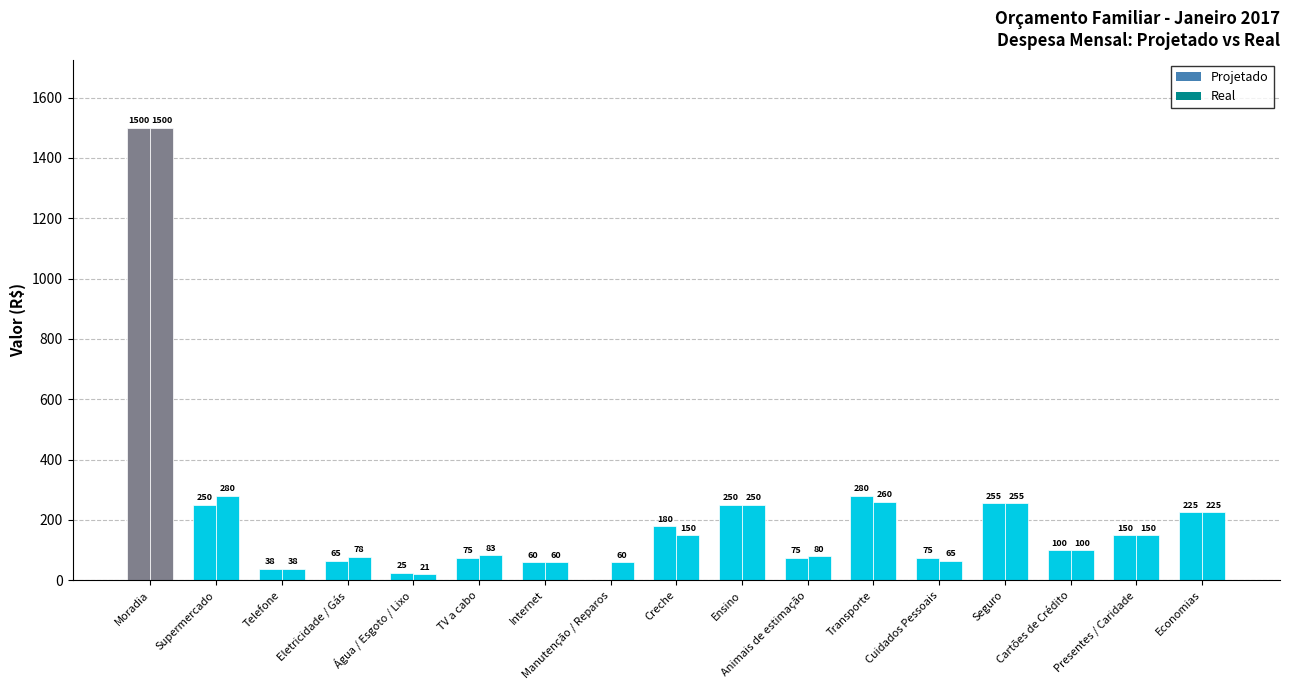

Reading left to right, what are all the values shown in this chart?

Projetado: 1500	250	38	65	25	75	60	0	180	250	75	280	75	255	100	150	225
Real: 1500	280	38	78	21	83	60	60	150	250	80	260	65	255	100	150	225